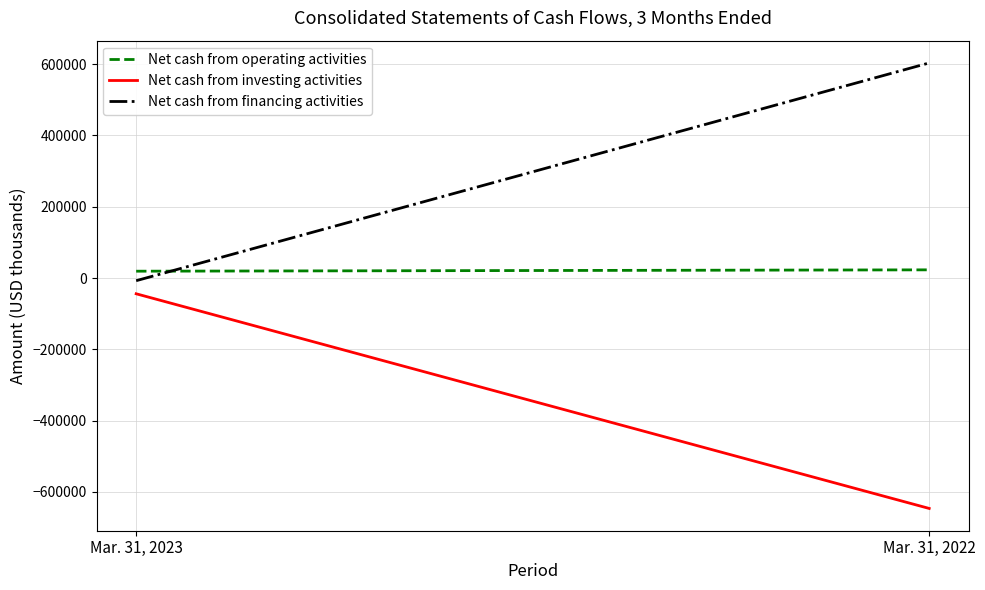

Is the value of Net cash from operating activities at Mar. 31, 2022 greater than the value of Net cash from financing activities at Mar. 31, 2022?

No